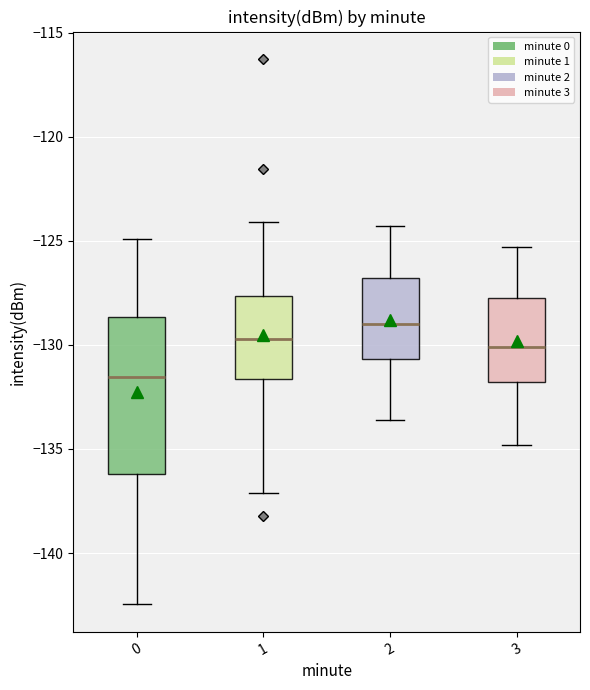

Which box has the highest median line?

2